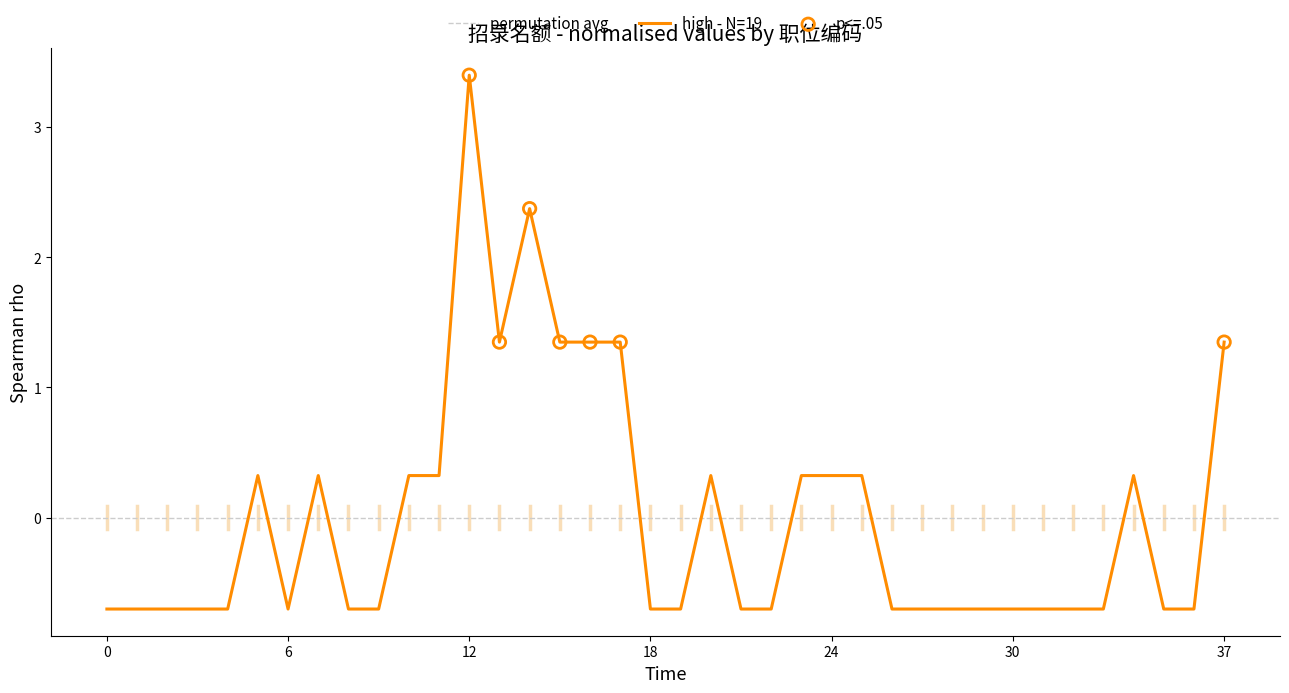

The high - N=19 series shows -1.0 at 6. True or false?

False